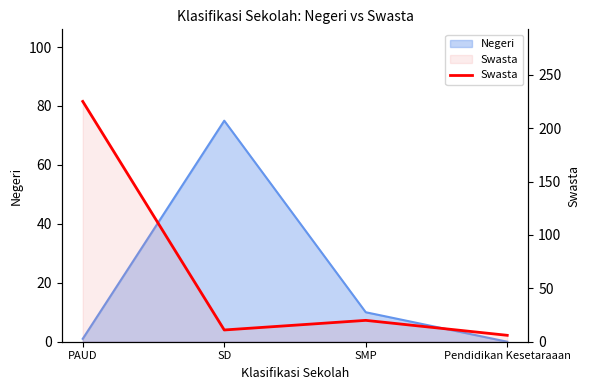

What position from the right is Pendidikan Kesetaraaan?

1